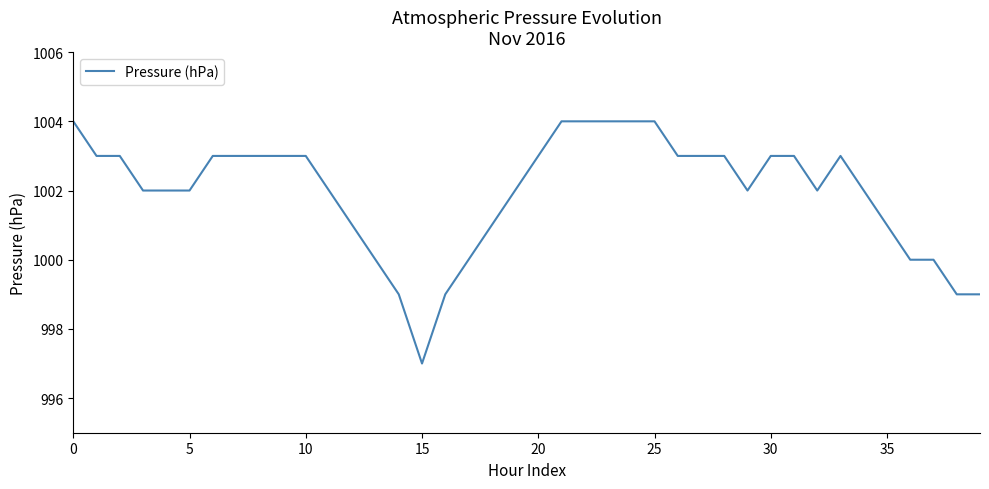

What is the maximum value shown in the chart?

1004